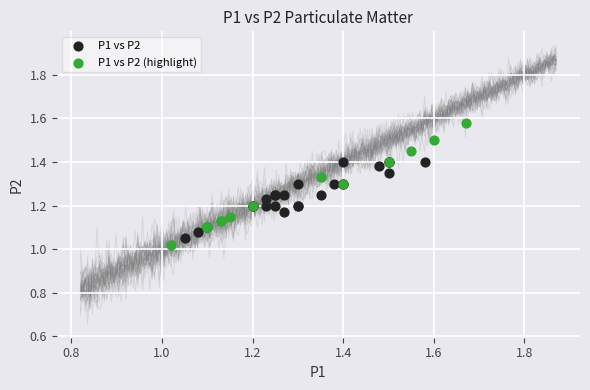

Which series has the largest Y range (max minus min)?

P1 vs P2 (highlight)